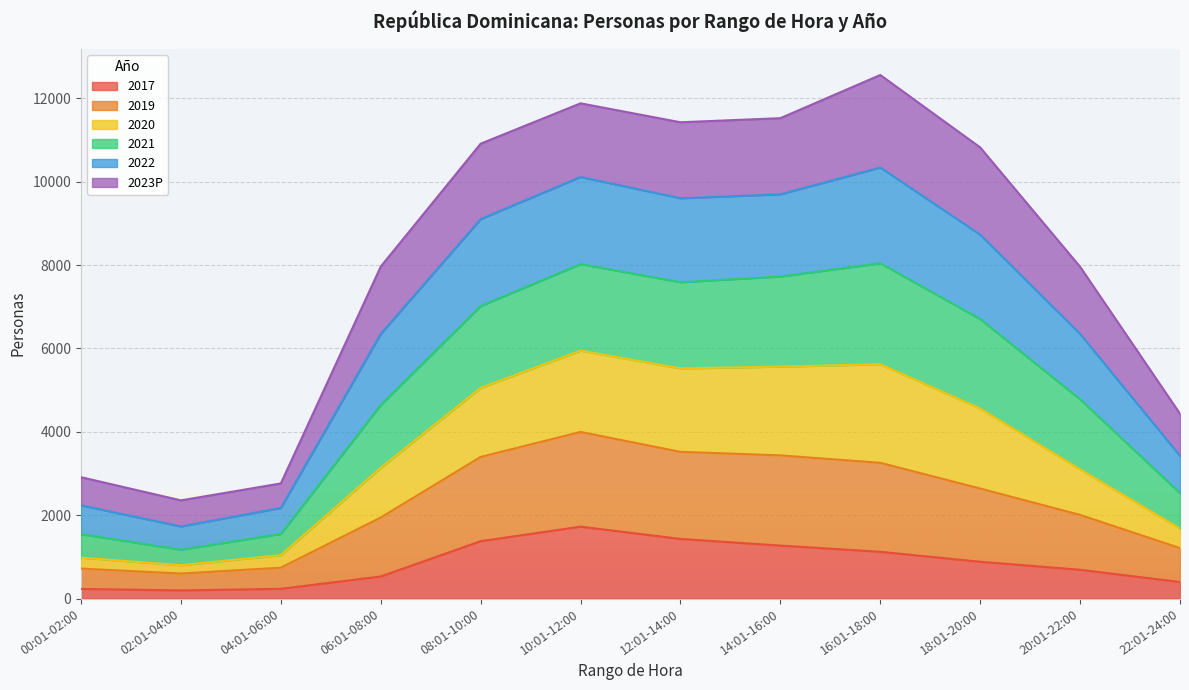

The value of 2017 at 20:01-22:00 is 691. True or false?

True